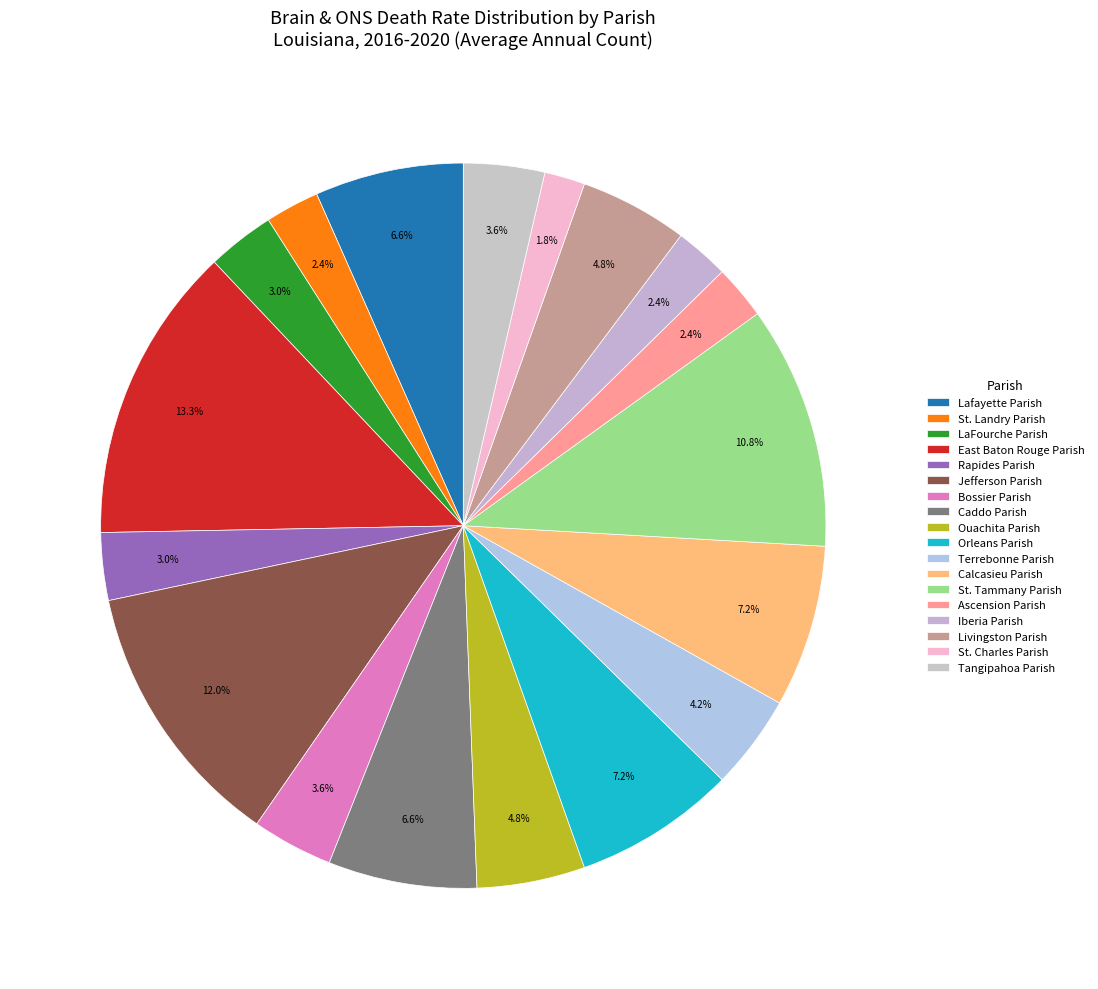

True or false: Lafayette Parish accounts for 7% of the total.

True